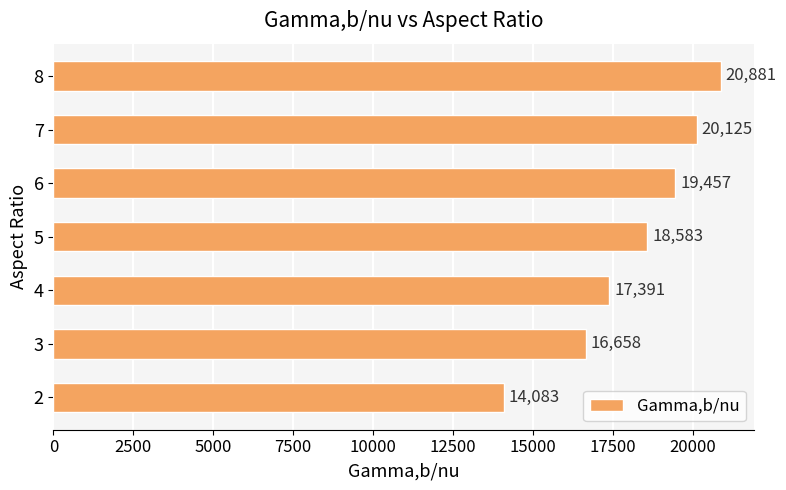

List the labels in order of value, smallest first.

2, 3, 4, 5, 6, 7, 8